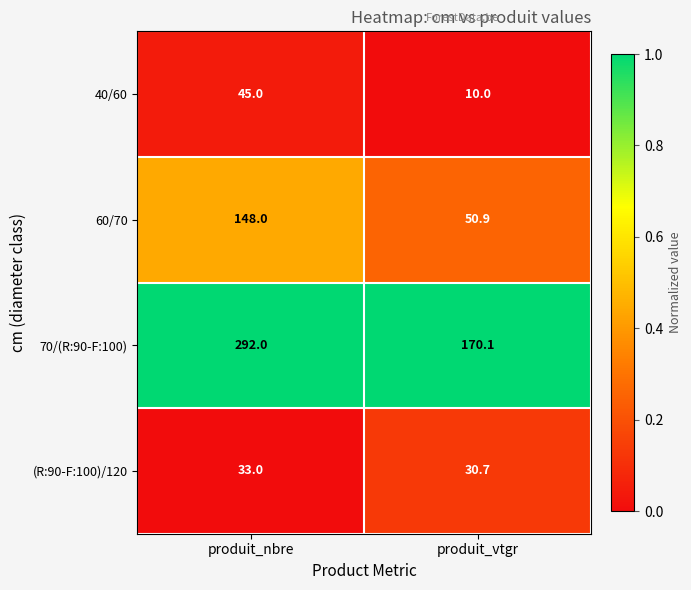

Which series changed the most between produit_nbre and produit_vtgr?

70/(R:90-F:100)